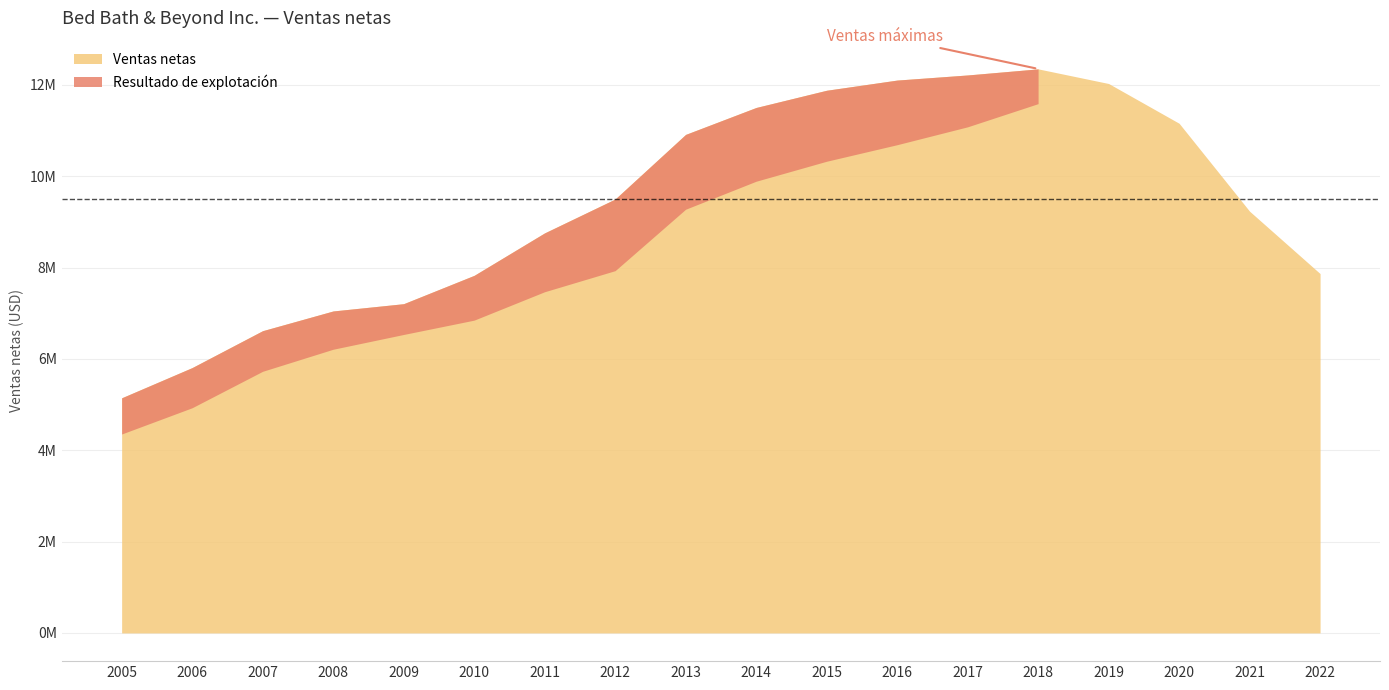

What is the sum of the Resultado de explotación (abs) values at 2006 and 2019?

879171